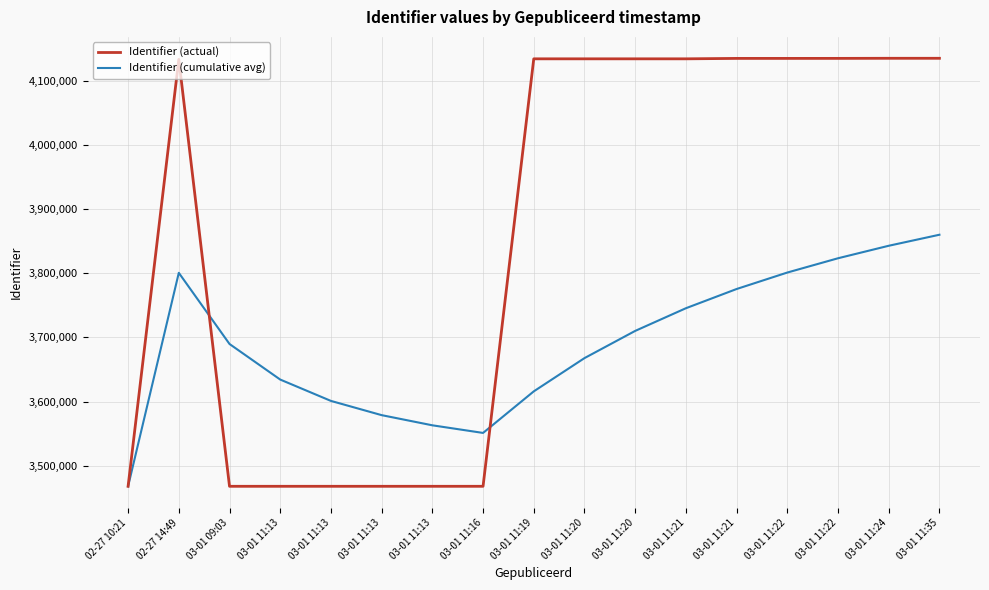

Where is the first local minimum for Identifier (cumulative avg)?

03-01 11:16